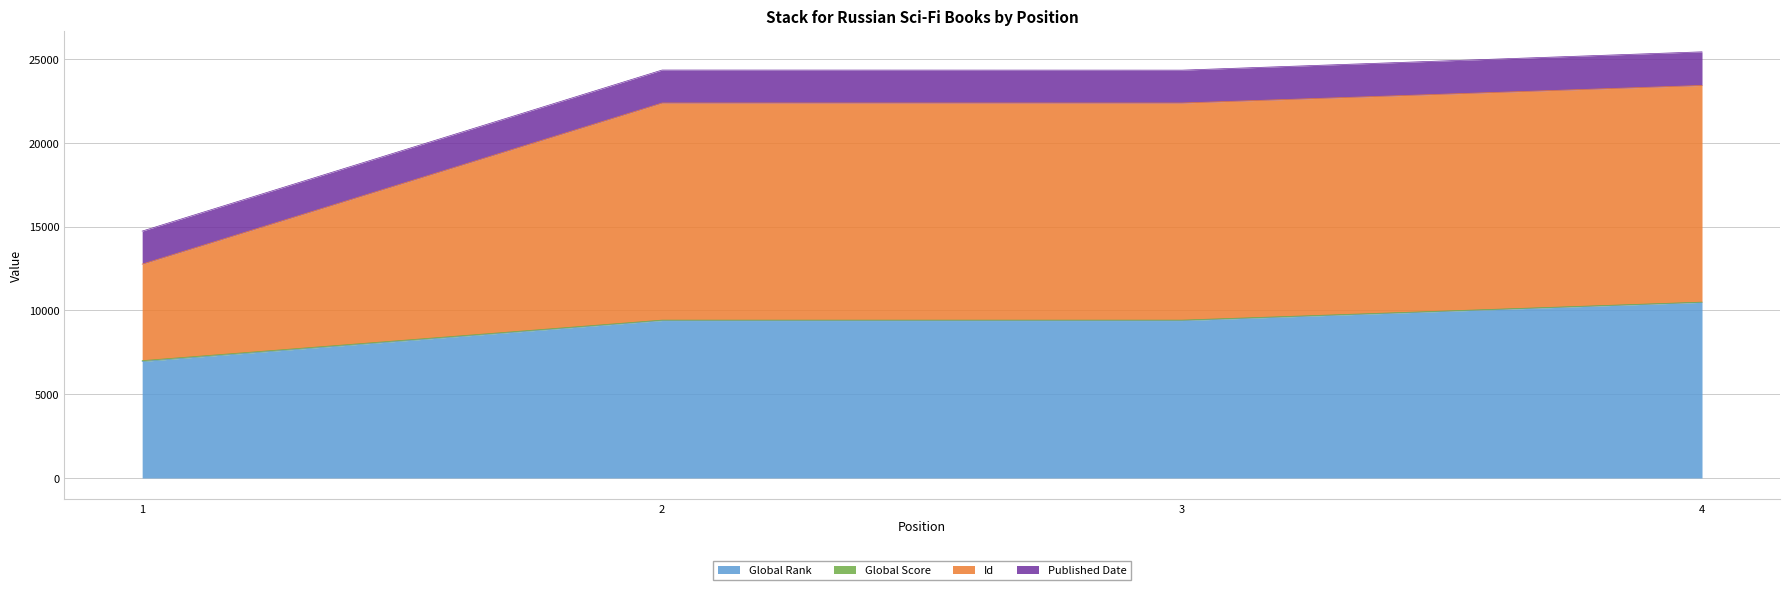

How many interior local peaks does the Id series have?

1